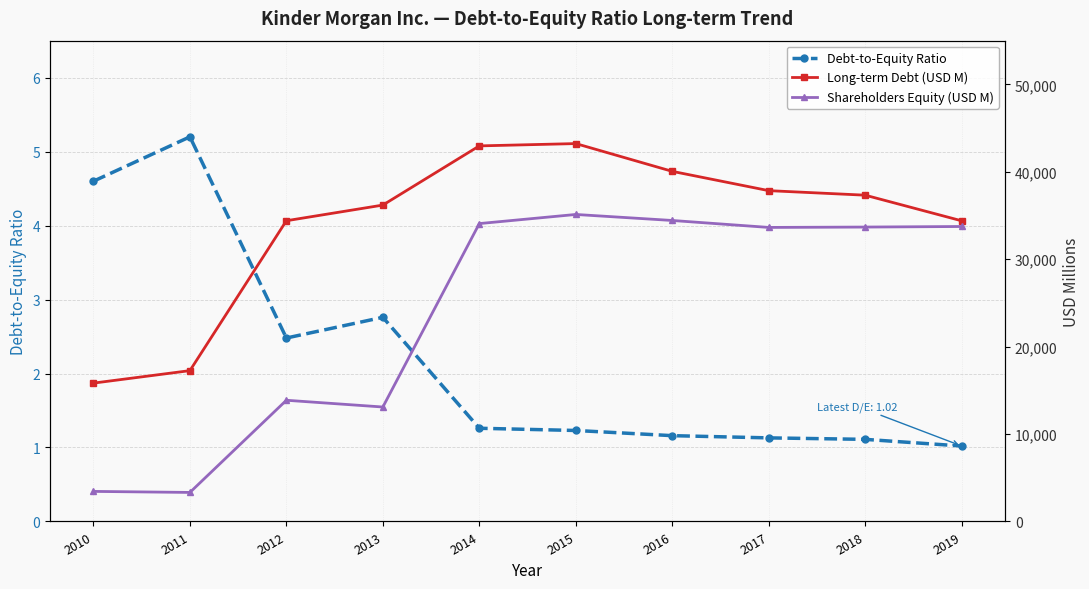

Rank the categories by Long-term Debt (USD M) value from highest to lowest.

2015, 2014, 2016, 2017, 2018, 2013, 2012, 2019, 2011, 2010